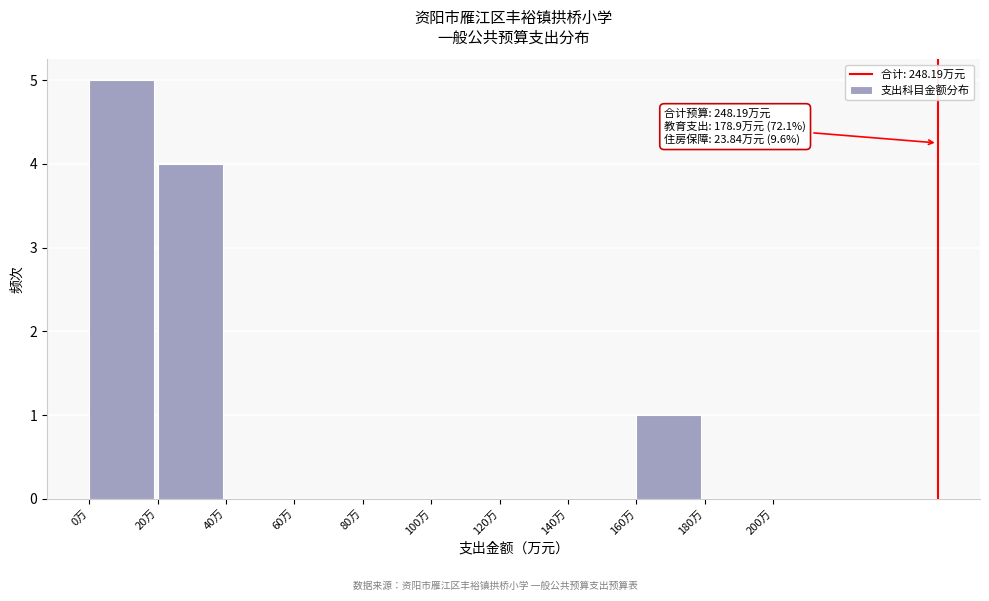

Which range on the x-axis has the tallest bar?

0 to 20